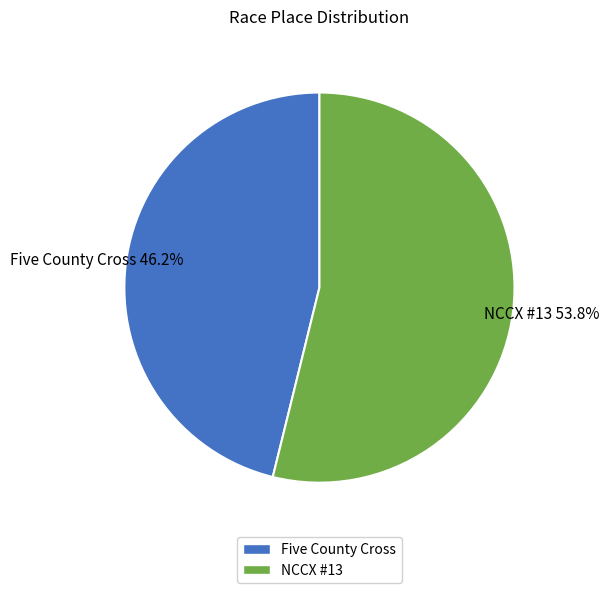

What percentage is the NCCX #13 slice, to the nearest percent?

54%